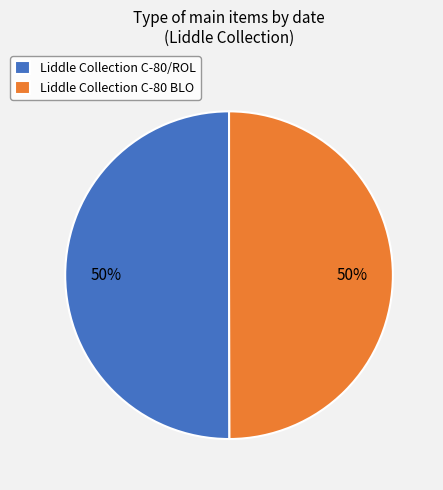

Approximately how many times larger is the value at Liddle Collection C-80 BLO compared to Liddle Collection C-80/ROL?

1.0